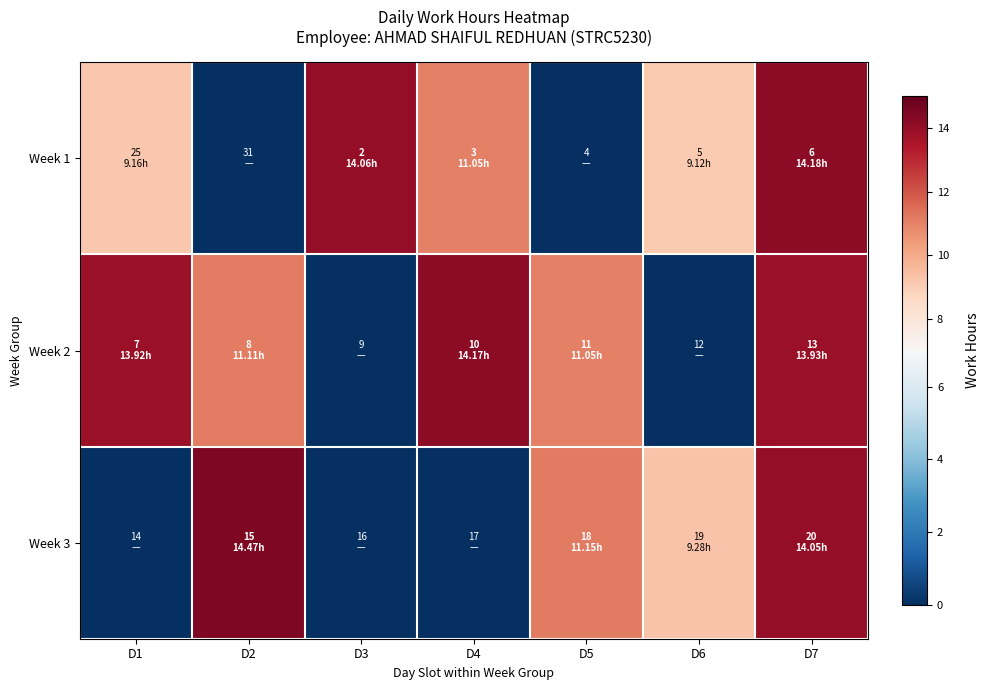

Which series has the largest range (max minus min)?

Week 3